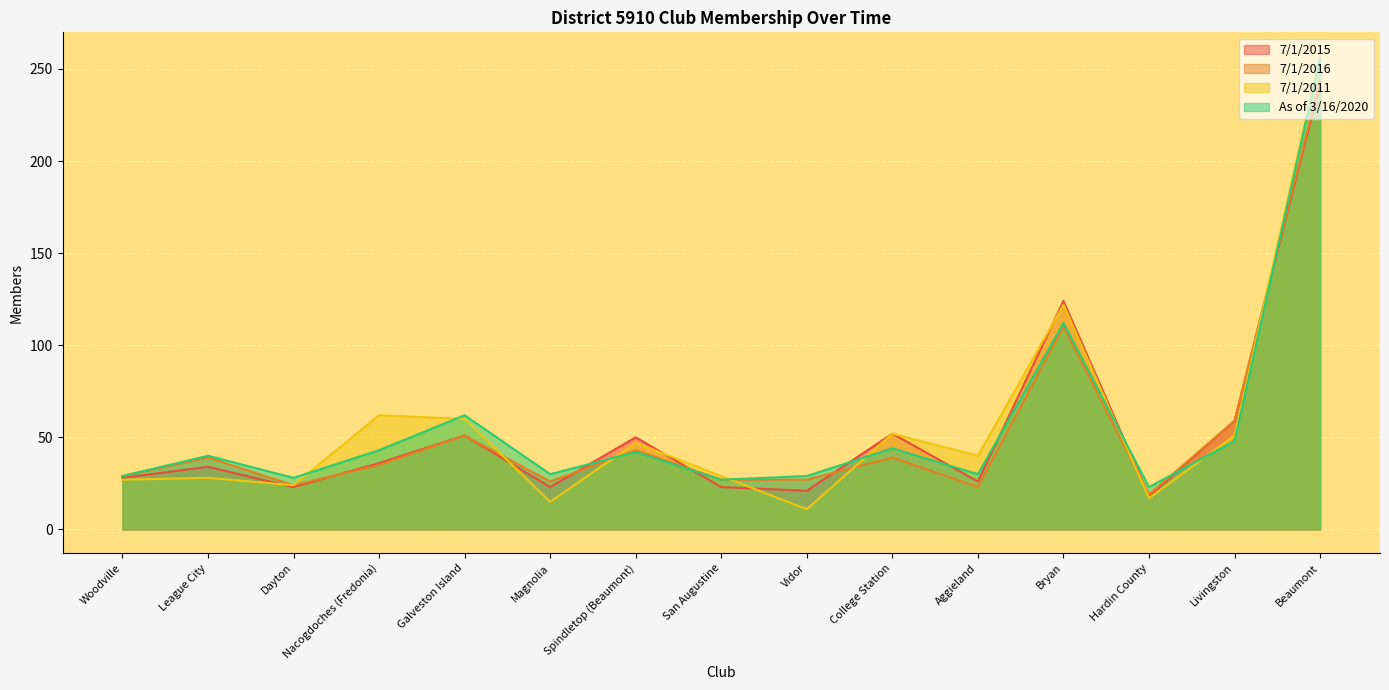

The value of 7/1/2015 at San Augustine is 9. True or false?

False